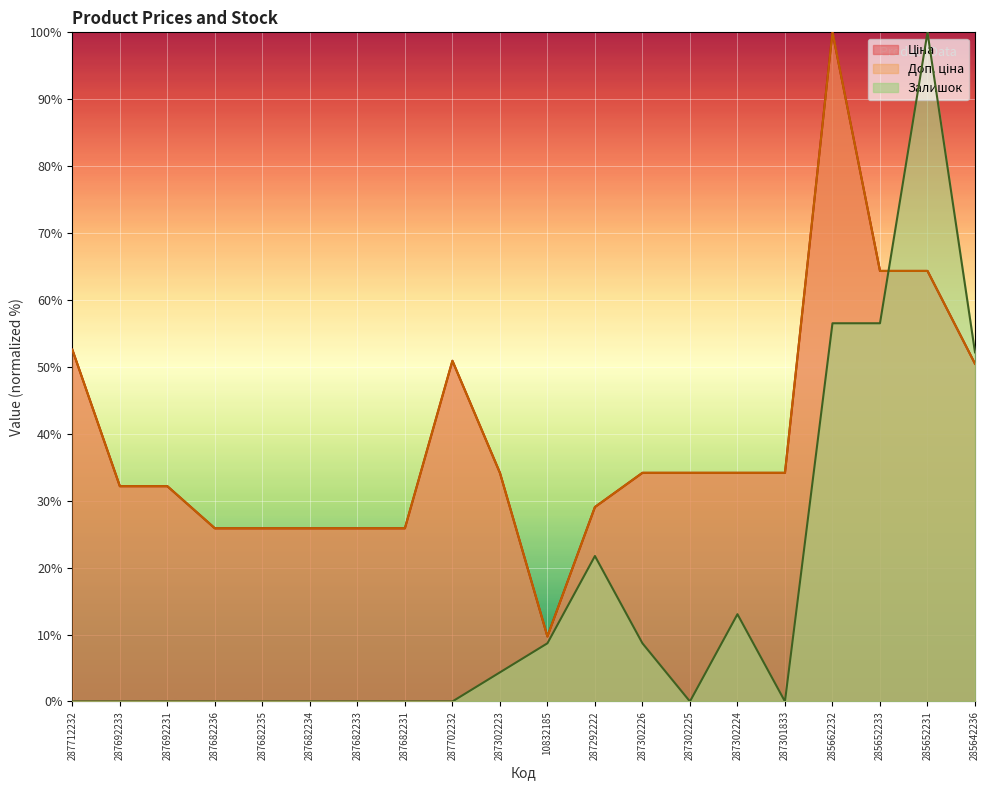

List the labels in order of Ціна value, smallest first.

10832185, 287682236, 287682235, 287682234, 287682233, 287682231, 287292222, 287692233, 287692231, 287302223, 287302226, 287302225, 287302224, 287301833, 285642236, 287702232, 287712232, 285652233, 285652231, 285662232